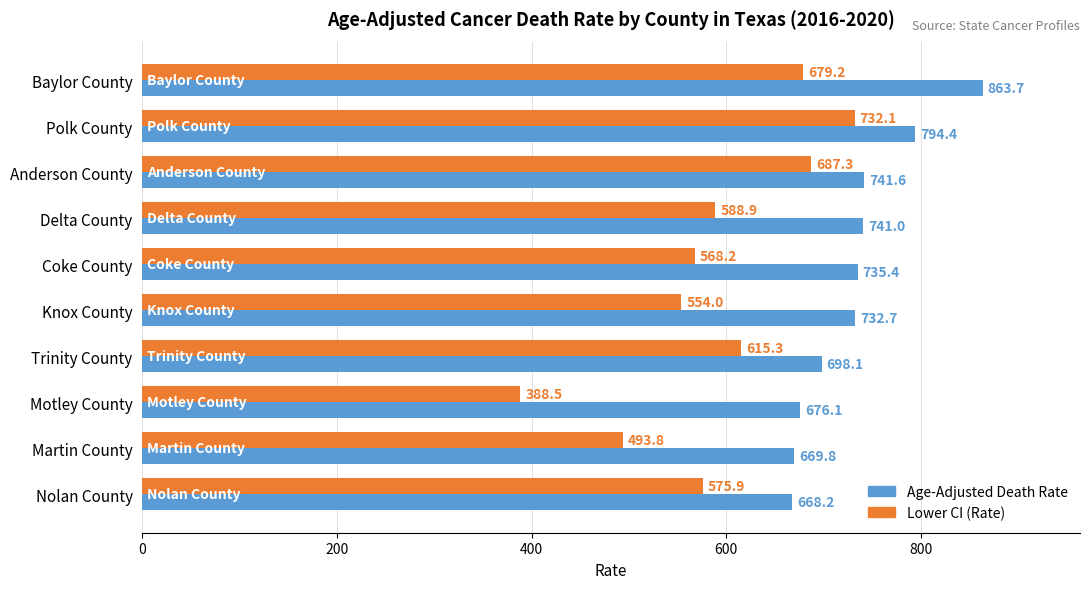

List the series in order of their peak value, highest first.

Age-Adjusted Death Rate, Lower CI (Rate)